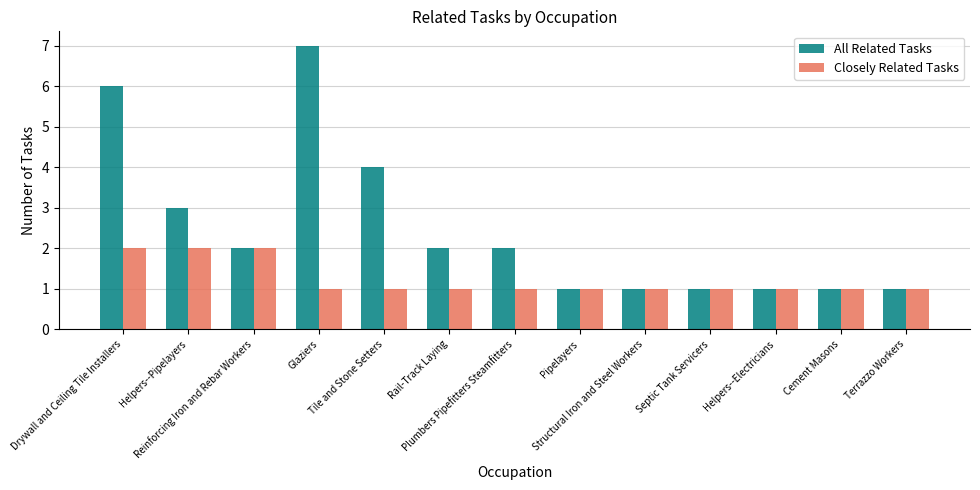

Reading left to right, what are all the values shown in this chart?

All Related Tasks: Drywall and Ceiling Tile Installers=6	Helpers--Pipelayers=3	Reinforcing Iron and Rebar Workers=2	Glaziers=7	Tile and Stone Setters=4	Rail-Track Laying=2	Plumbers Pipefitters Steamfitters=2	Pipelayers=1	Structural Iron and Steel Workers=1	Septic Tank Servicers=1	Helpers--Electricians=1	Cement Masons=1	Terrazzo Workers=1
Closely Related Tasks: Drywall and Ceiling Tile Installers=2	Helpers--Pipelayers=2	Reinforcing Iron and Rebar Workers=2	Glaziers=1	Tile and Stone Setters=1	Rail-Track Laying=1	Plumbers Pipefitters Steamfitters=1	Pipelayers=1	Structural Iron and Steel Workers=1	Septic Tank Servicers=1	Helpers--Electricians=1	Cement Masons=1	Terrazzo Workers=1